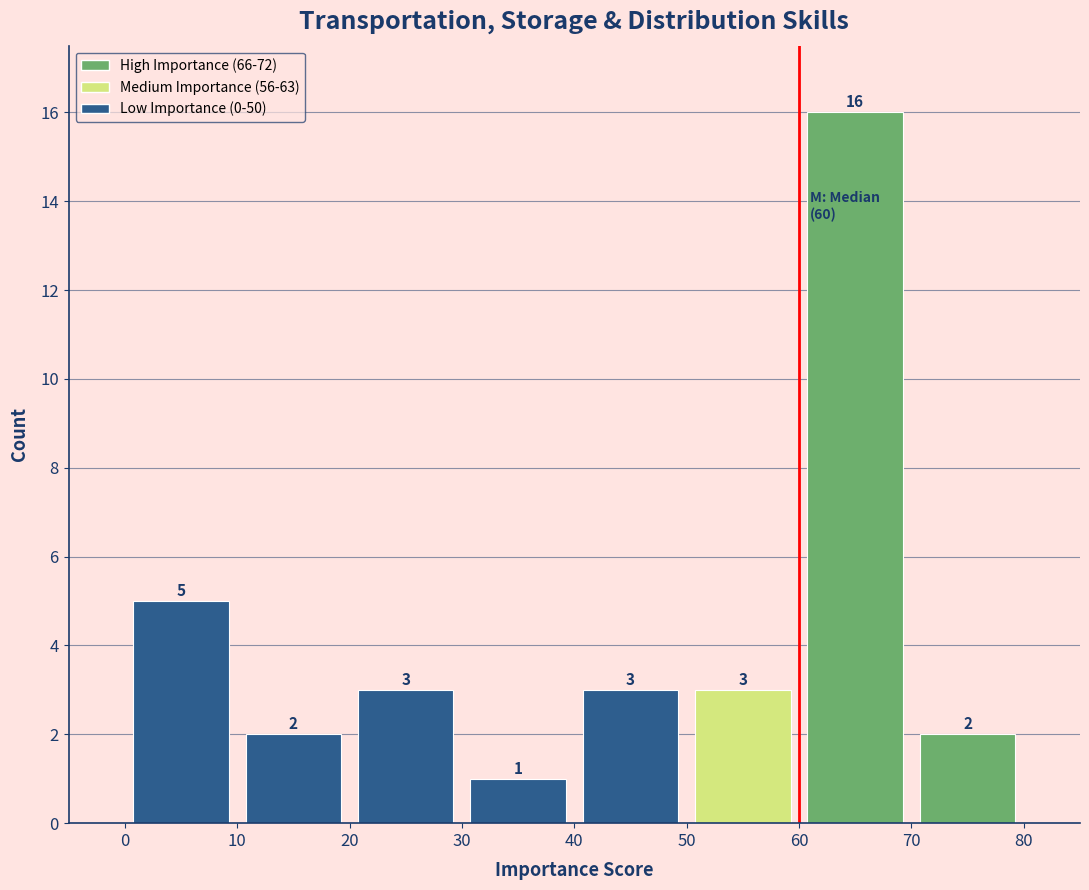

How tall is the bar that spans 40 to 50 on the x-axis?

3